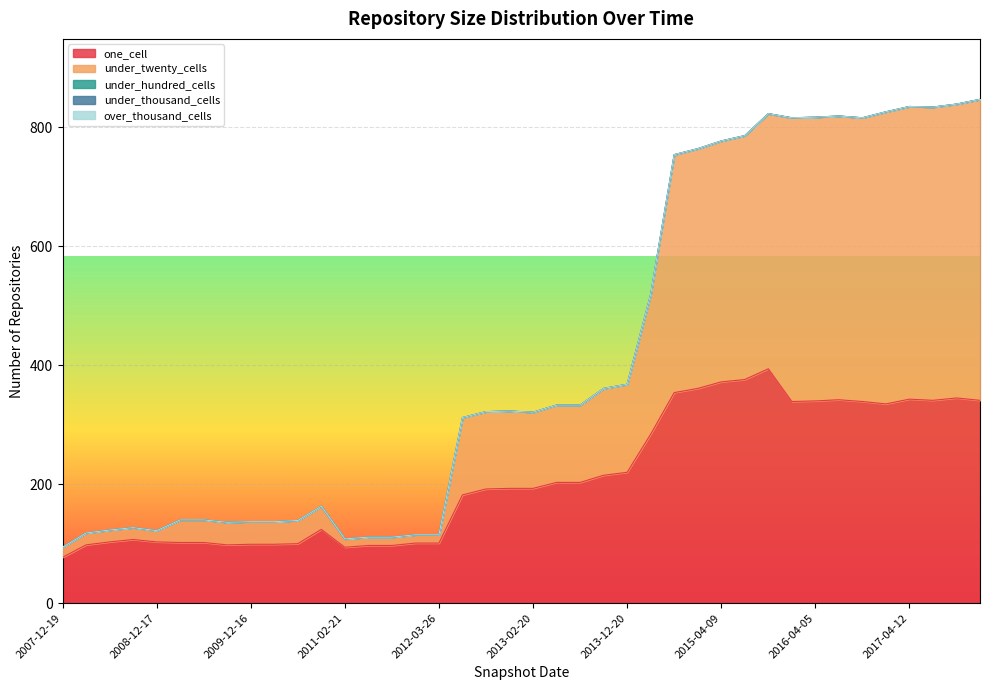

True or false: under_twenty_cells and over_thousand_cells intersect in this chart.

False